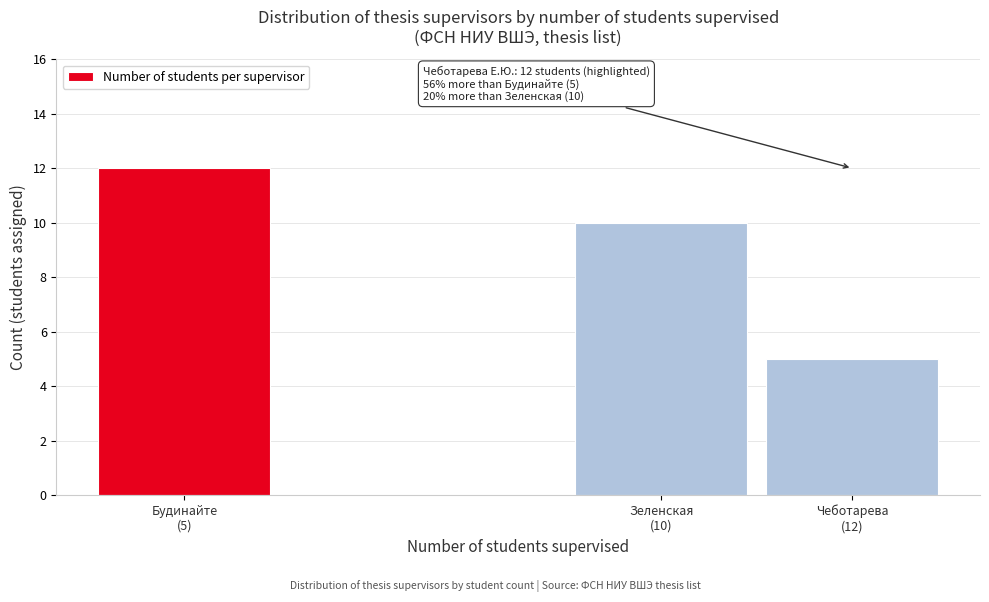

Reading left to right, list all the values displayed in this chart.

12	10	5